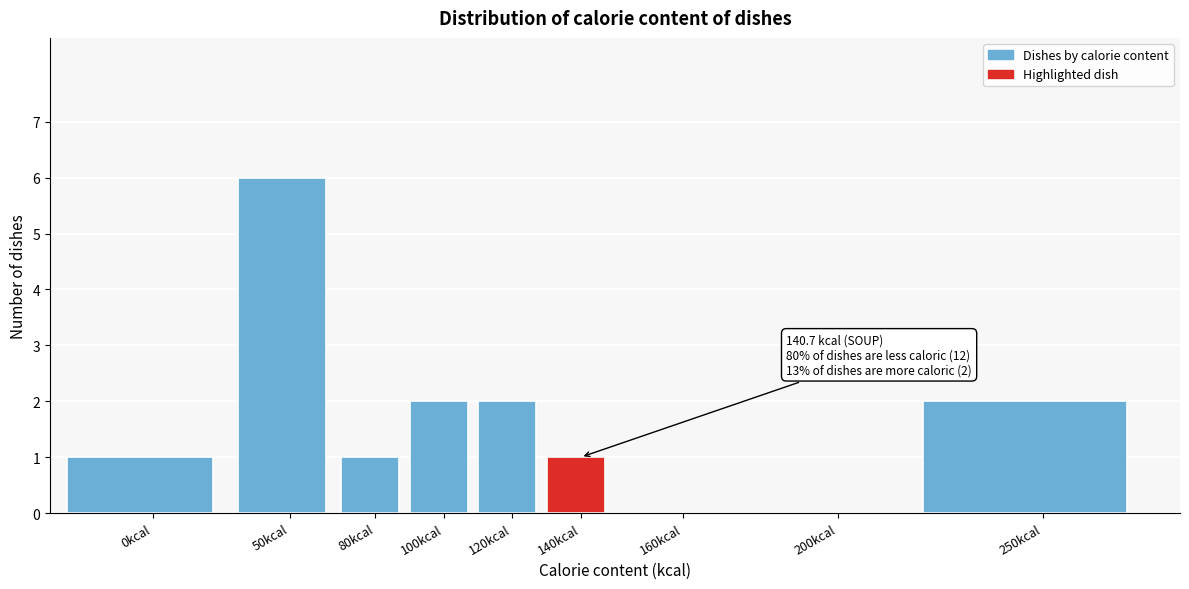

Reading right to left, what are all the values shown in this chart?

250kcal=2	200kcal=0	160kcal=0	140kcal=1	120kcal=2	100kcal=2	80kcal=1	50kcal=6	0kcal=1